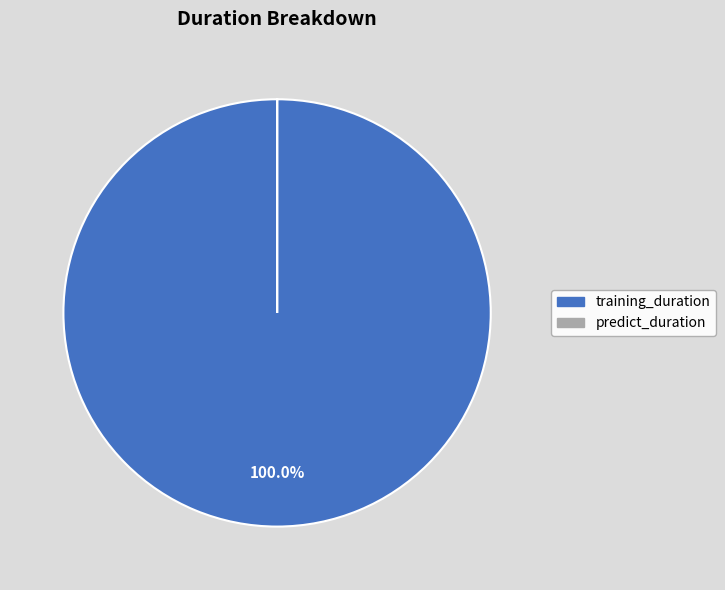

Which category has the biggest portion of the pie?

training_duration